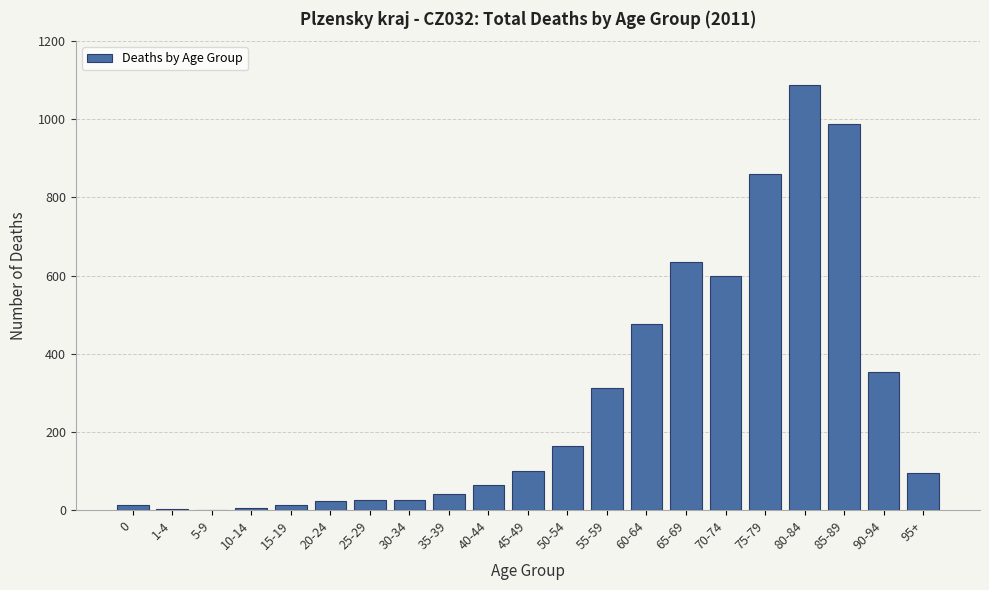

Which category has the highest value across all series?

80-84